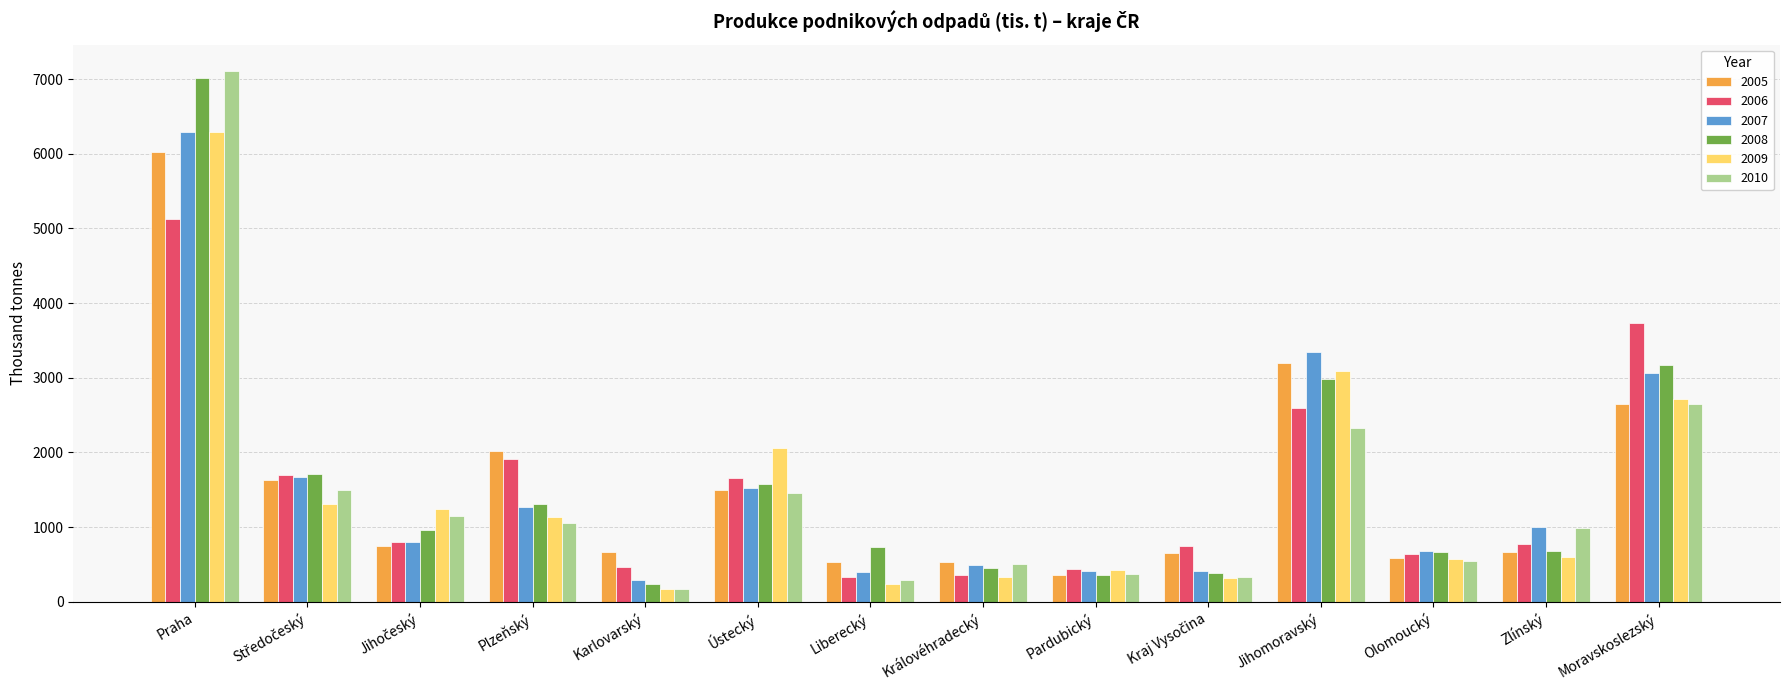

What is the sum of all 2008 values?

22243.5